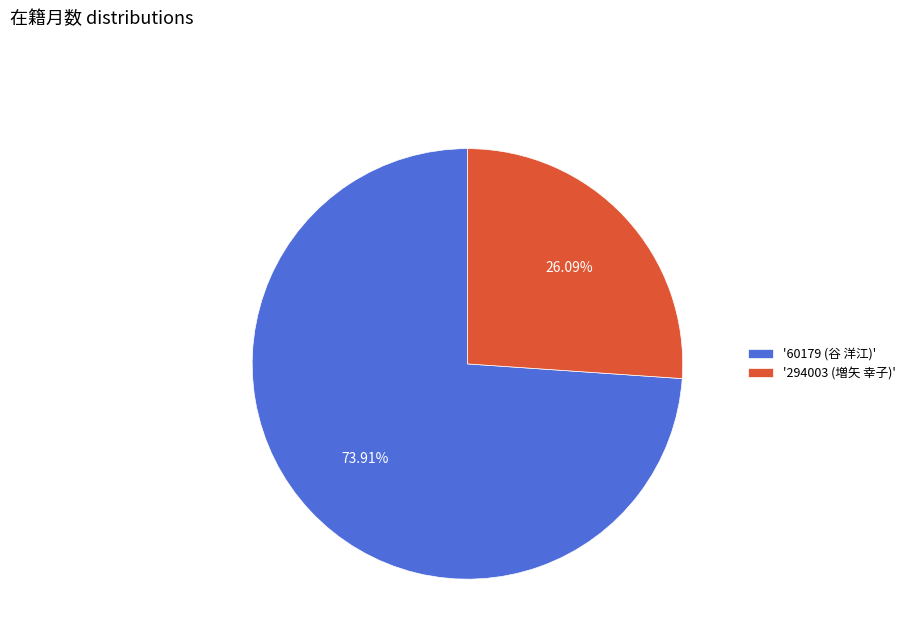

To the nearest percent, what is the difference between the largest and smallest slice percentages?

48%